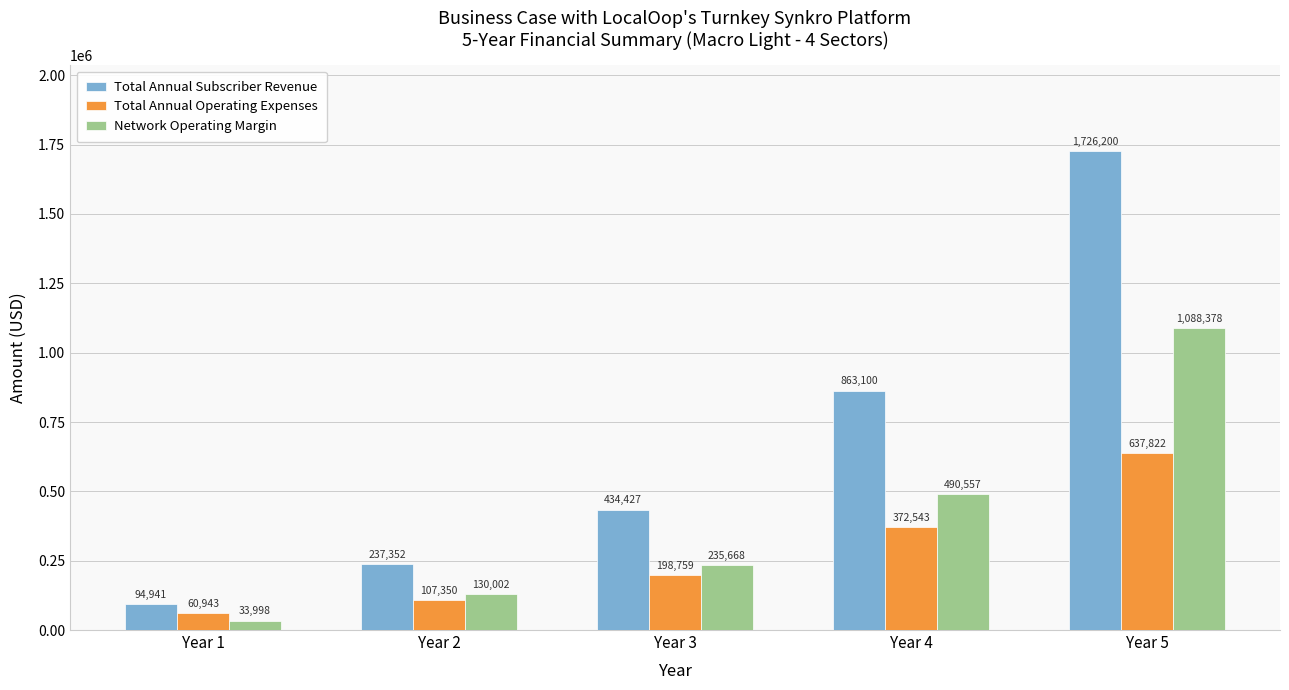

Which series changed the most between Year 1 and Year 3?

Total Annual Subscriber Revenue